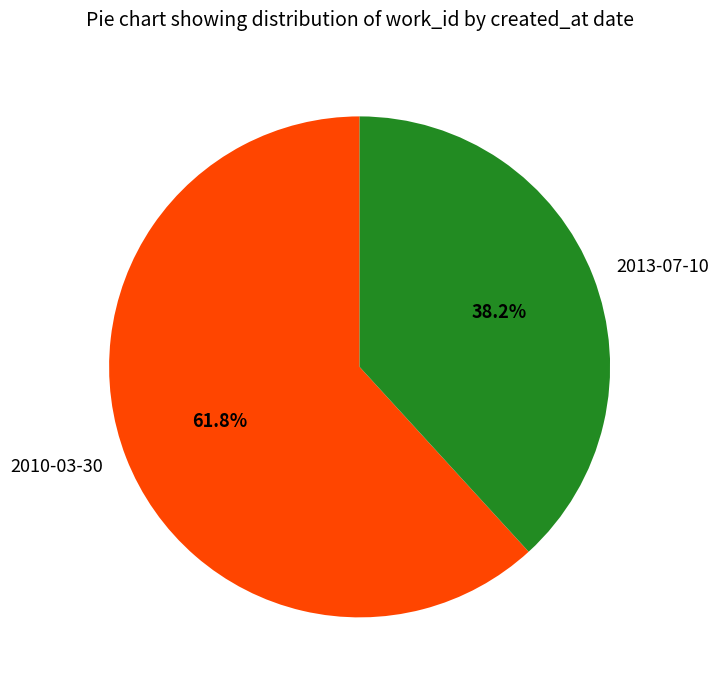

What is the smallest slice in the pie chart?

2013-07-10